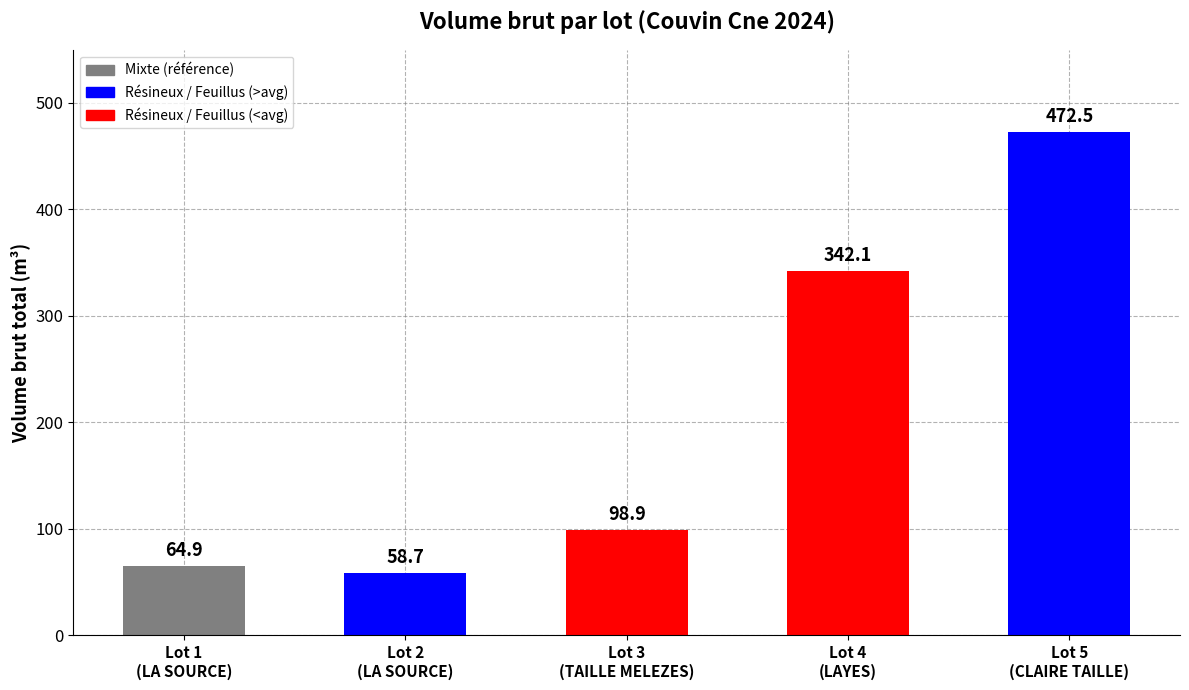

How many data points does each series have?

5